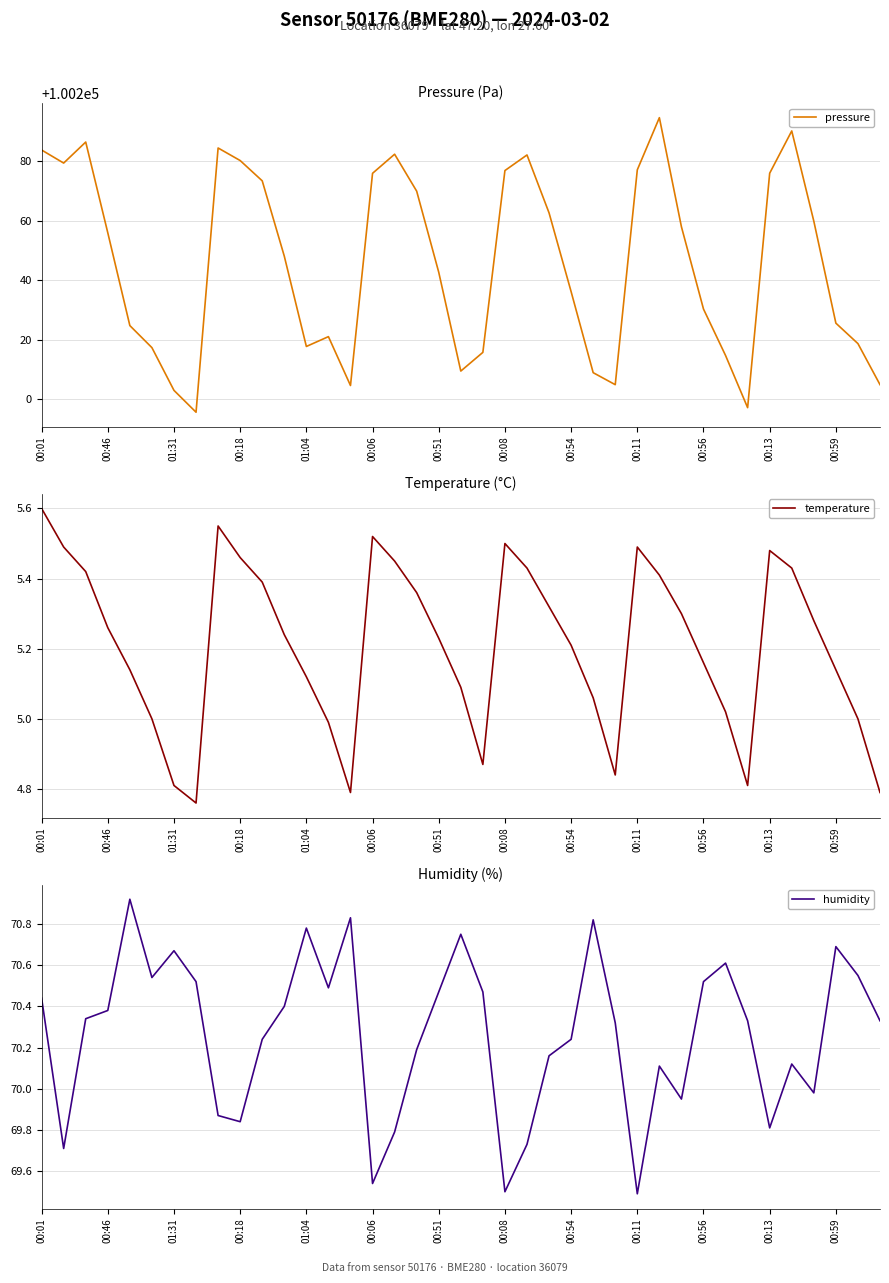

List the series in order of their peak value, lowest first.

temperature, humidity, pressure